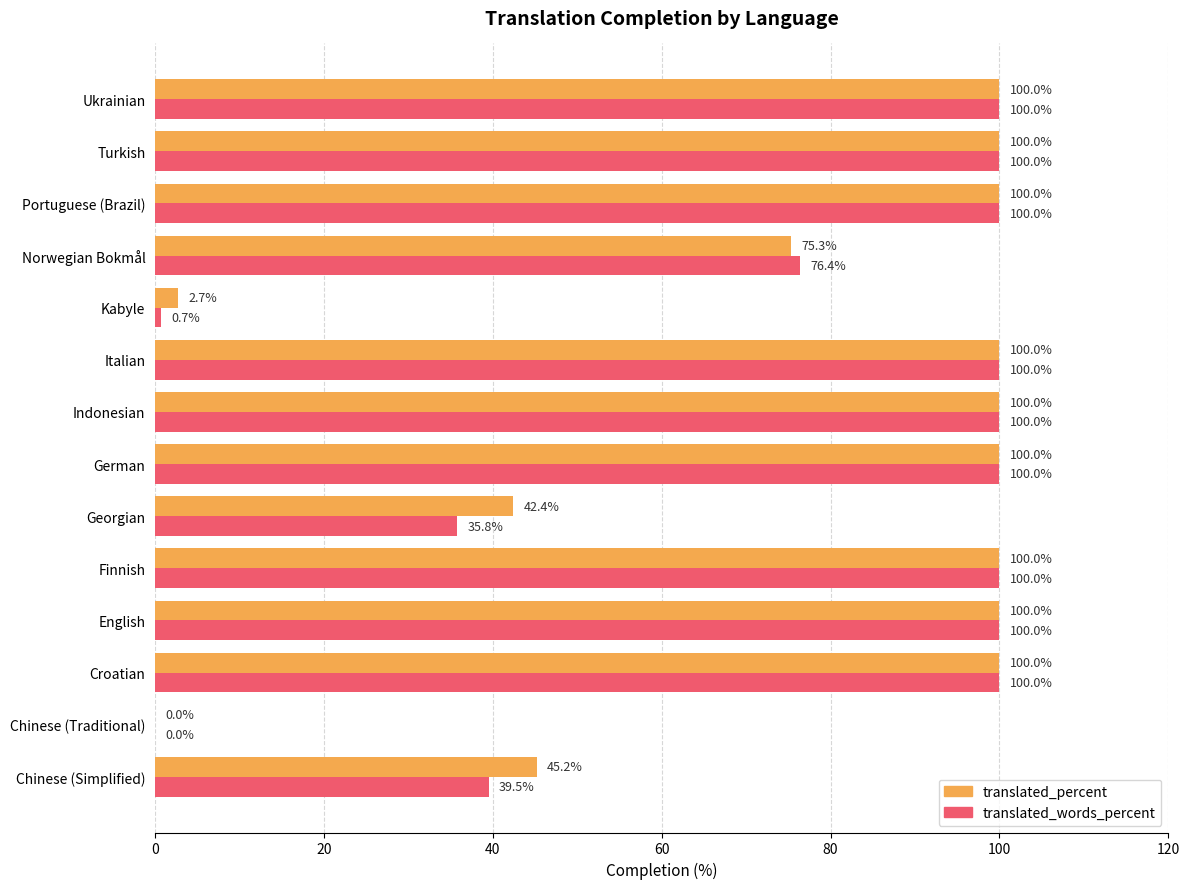

What is the maximum value for translated_words_percent?

100.0